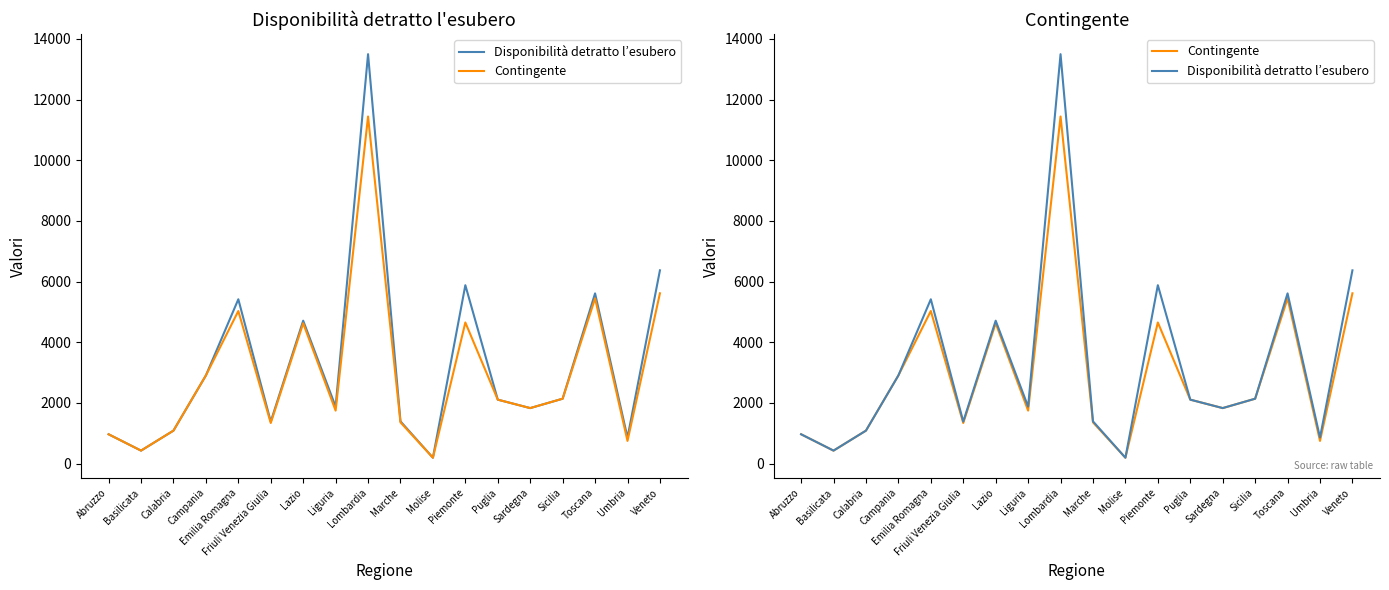

At which category does Disponibilità detratto l’esubero reach its first local valley?

Basilicata